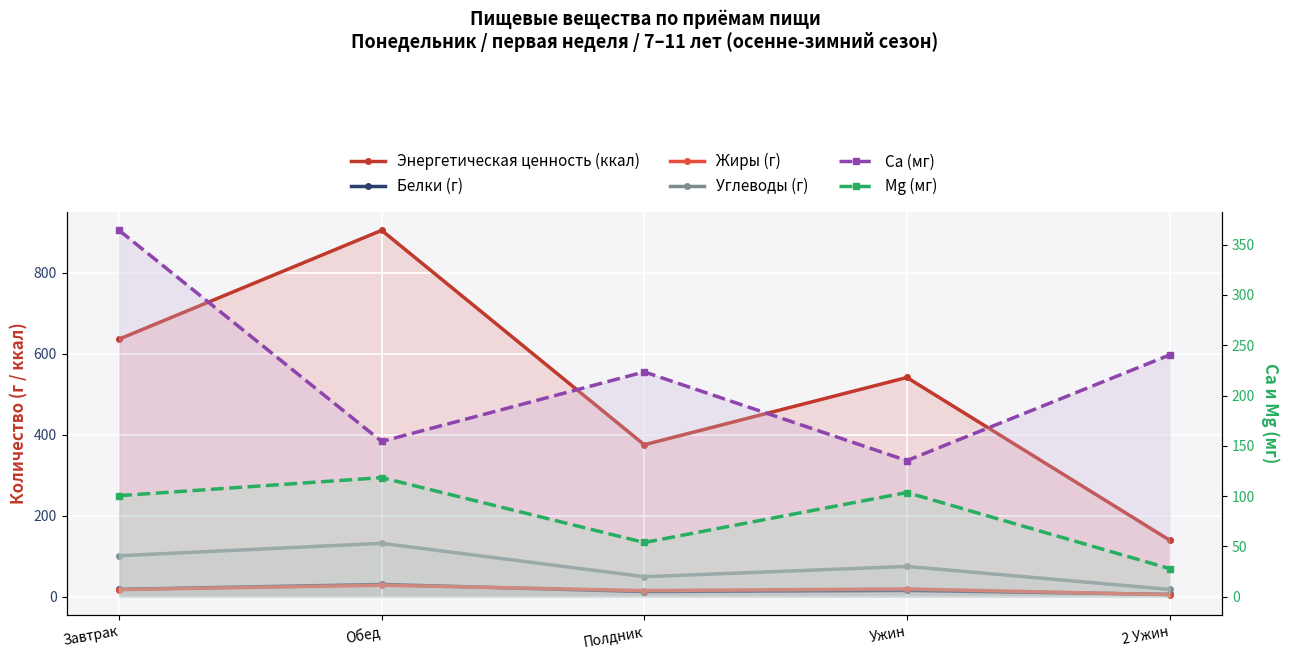

In Углеводы (г), how many points are higher than both neighbors (excluding endpoints)?

2